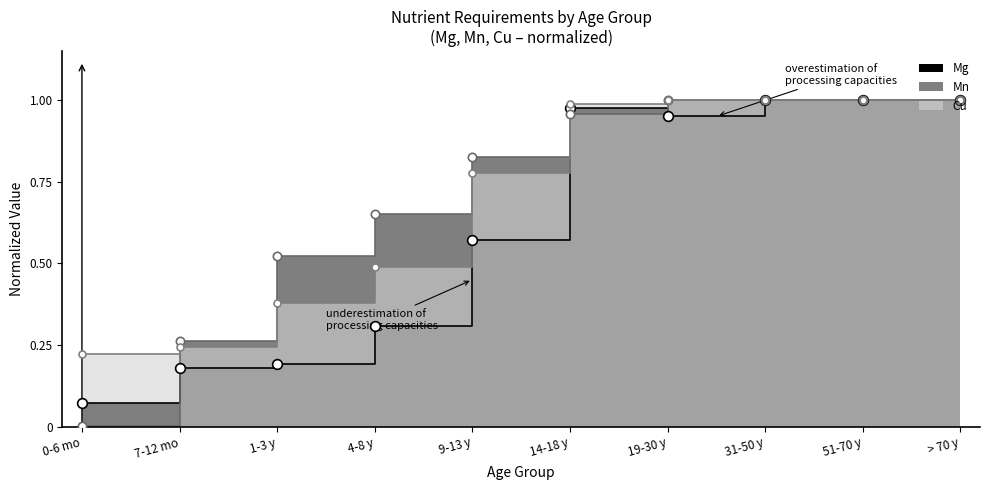

True or false: Mg has more than 0 interior local peaks.

True